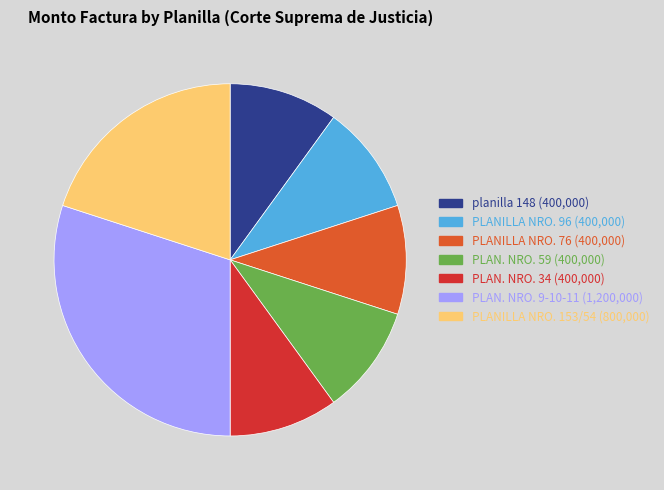

Which slice is the largest?

PLAN. NRO. 9-10-11